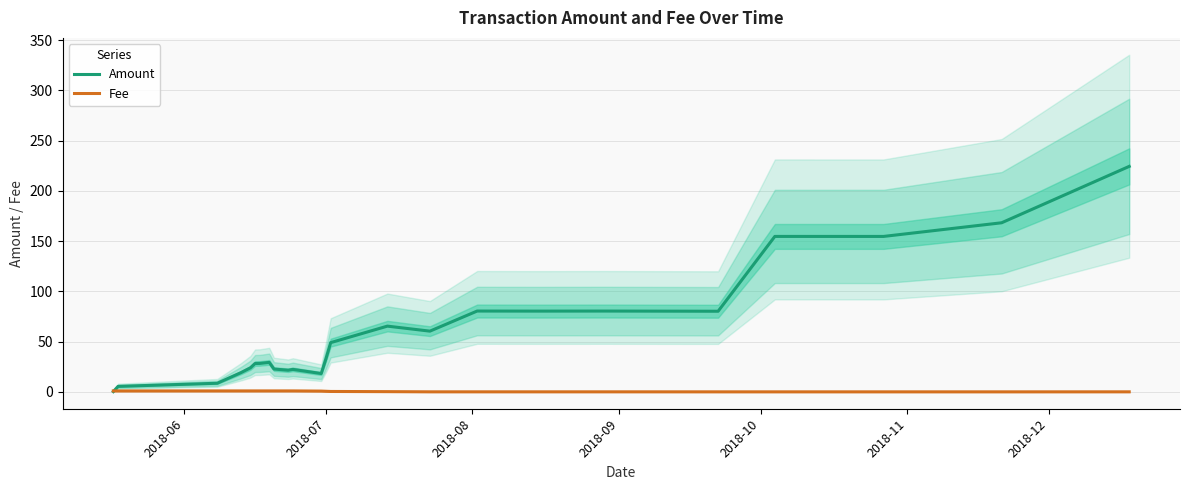

Which series has the largest total across all categories?

Amount